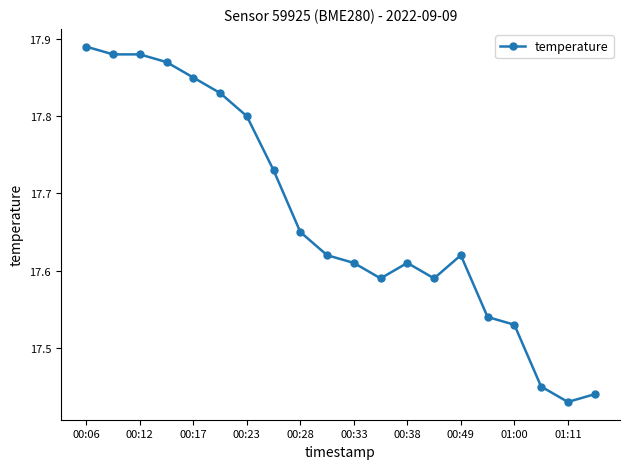

True or false: the data has more than 0 interior local peaks.

True